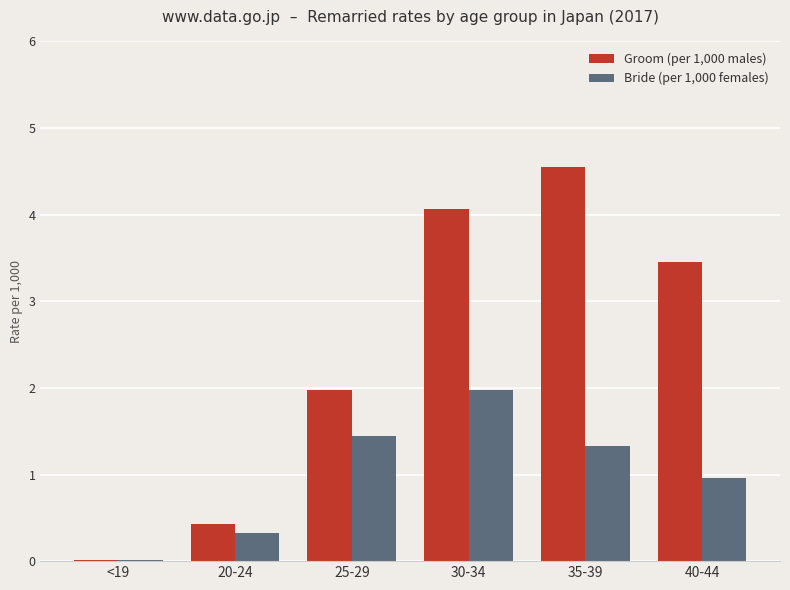

The Bride (per 1,000 females) series shows 0.0 at <19. True or false?

True